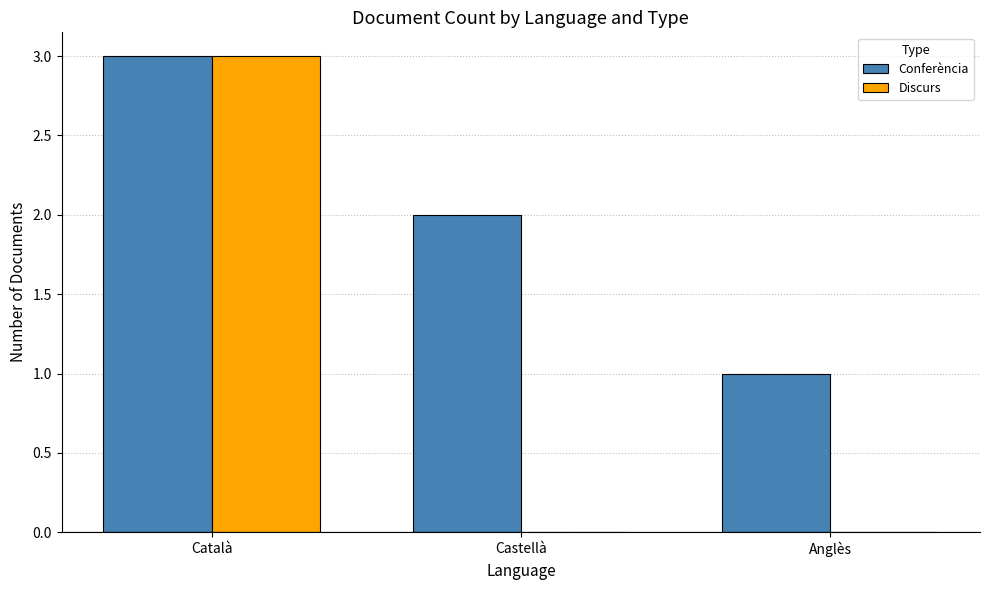

Are the bars horizontal?

No